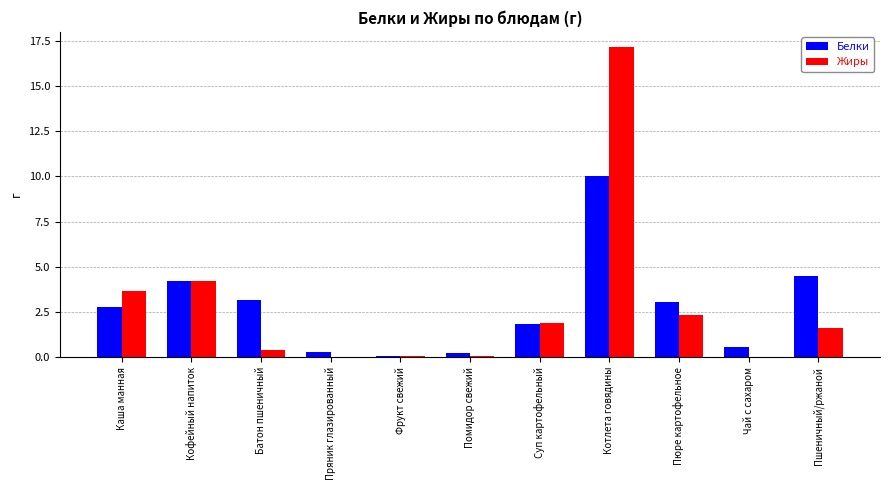

At which label does Белки reach its peak?

Котлета говядины